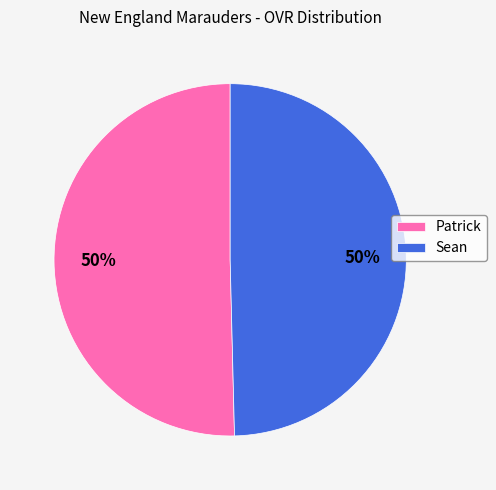

True or false: Patrick accounts for 63% of the total.

False